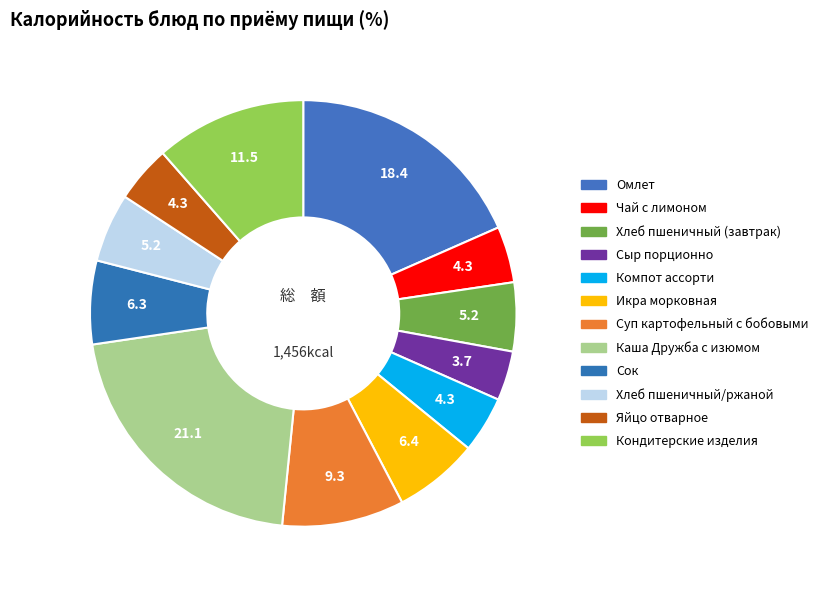

To the nearest percent, what is the average slice percentage?

8%